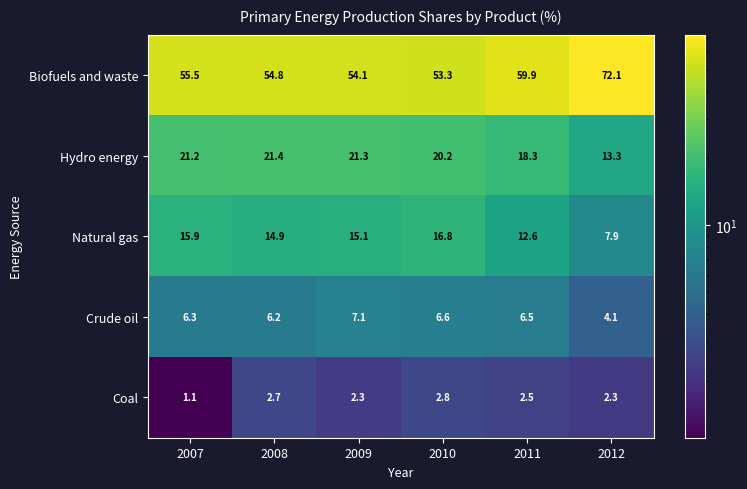

Which series changed the most between 2008 and 2009?

Crude oil